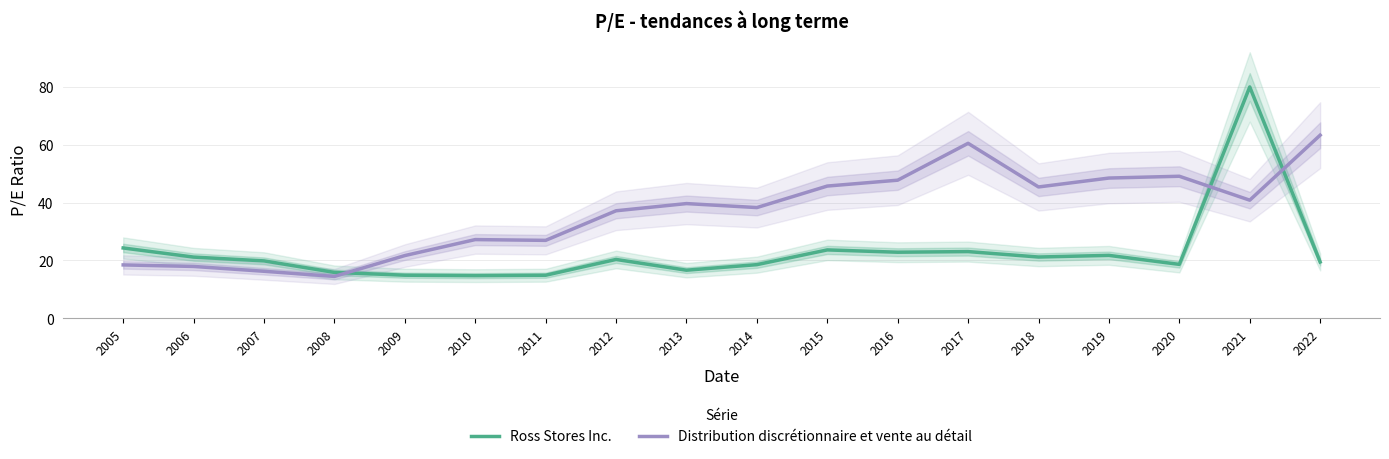

How many data points in Distribution discrétionnaire et vente au détail are less than 39?

9